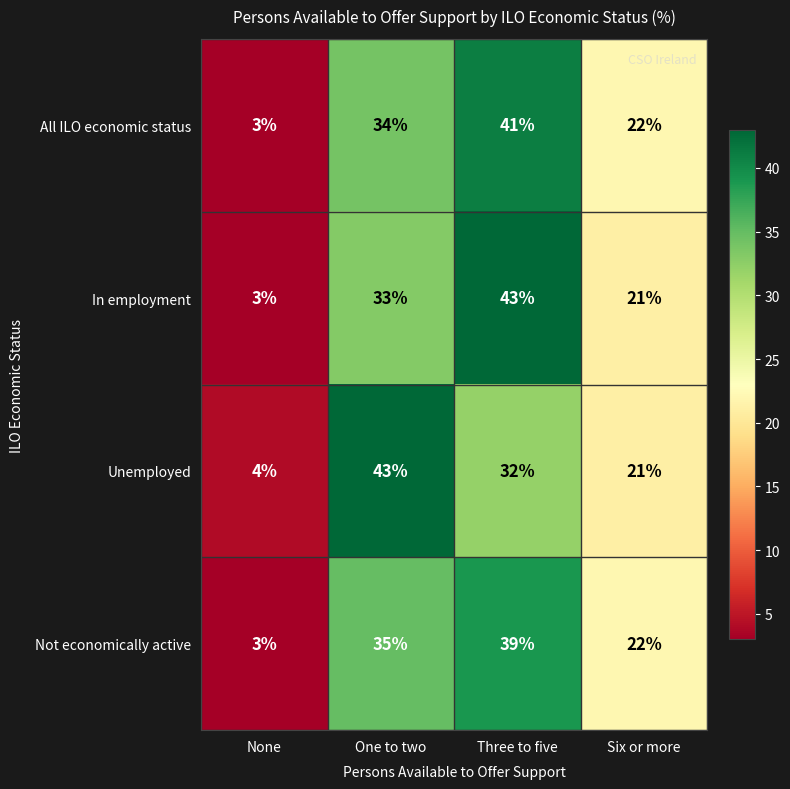

True or false: Unemployed has a value of 4 at None.

True